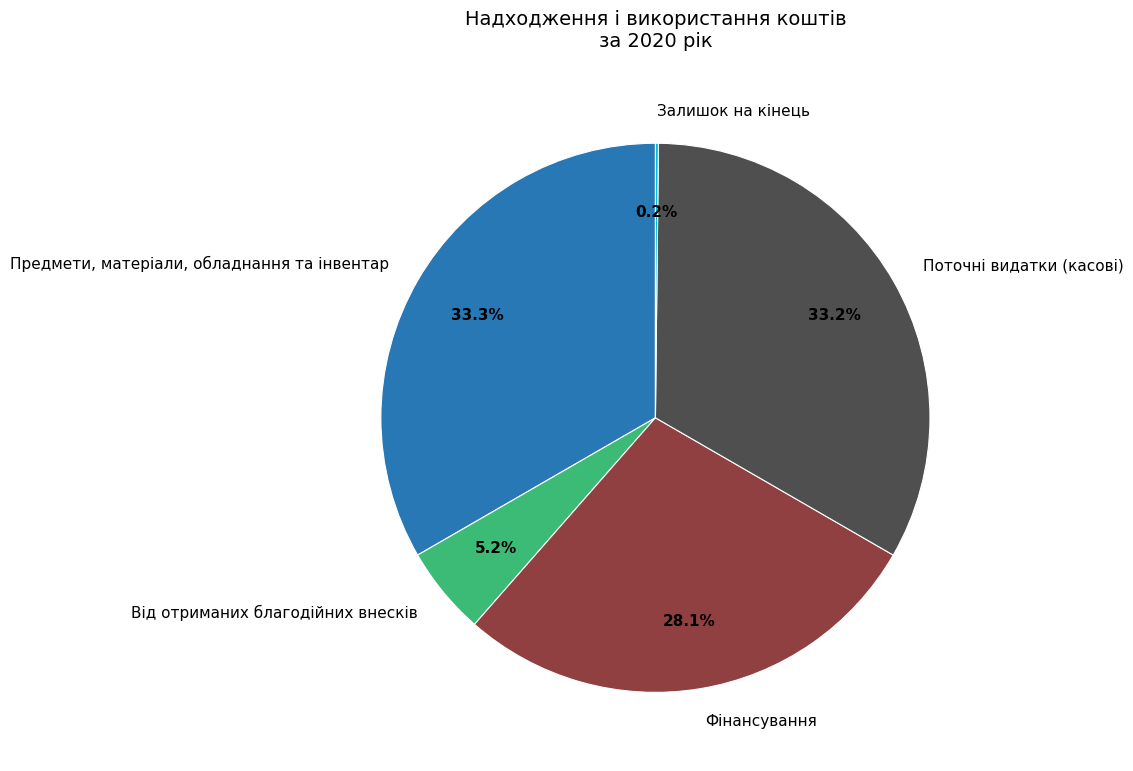

To the nearest percent, what is the difference between the largest and smallest slice percentages?

33%